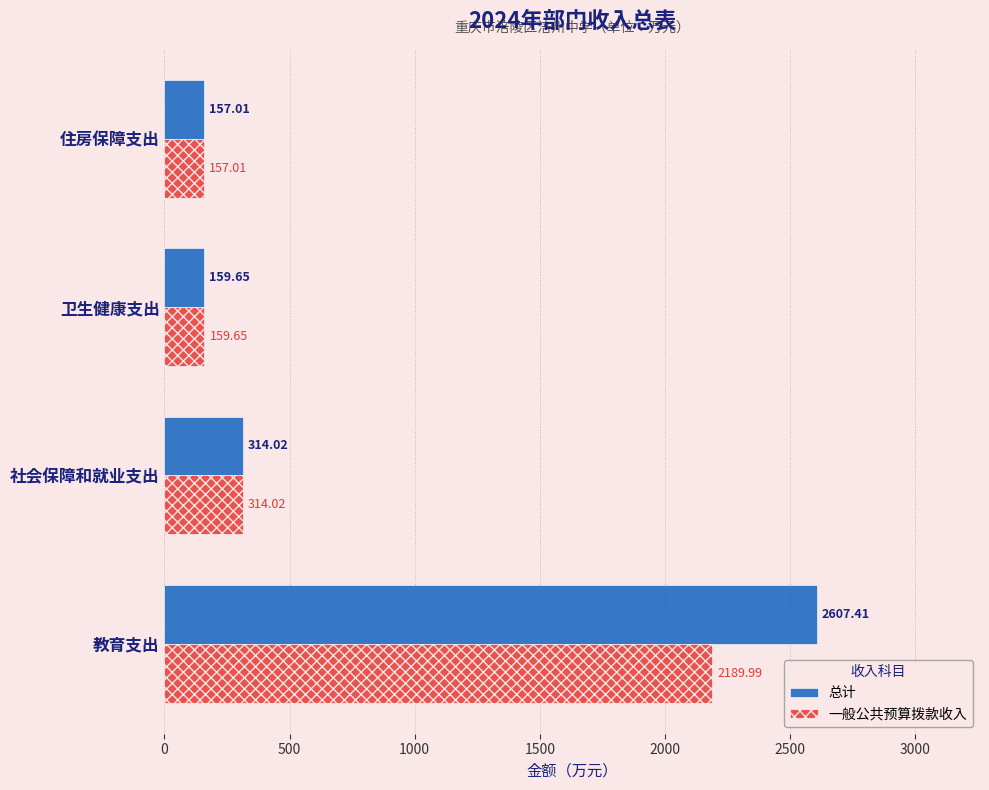

What is the difference between the second highest and minimum values in the 总计 series?

157.0